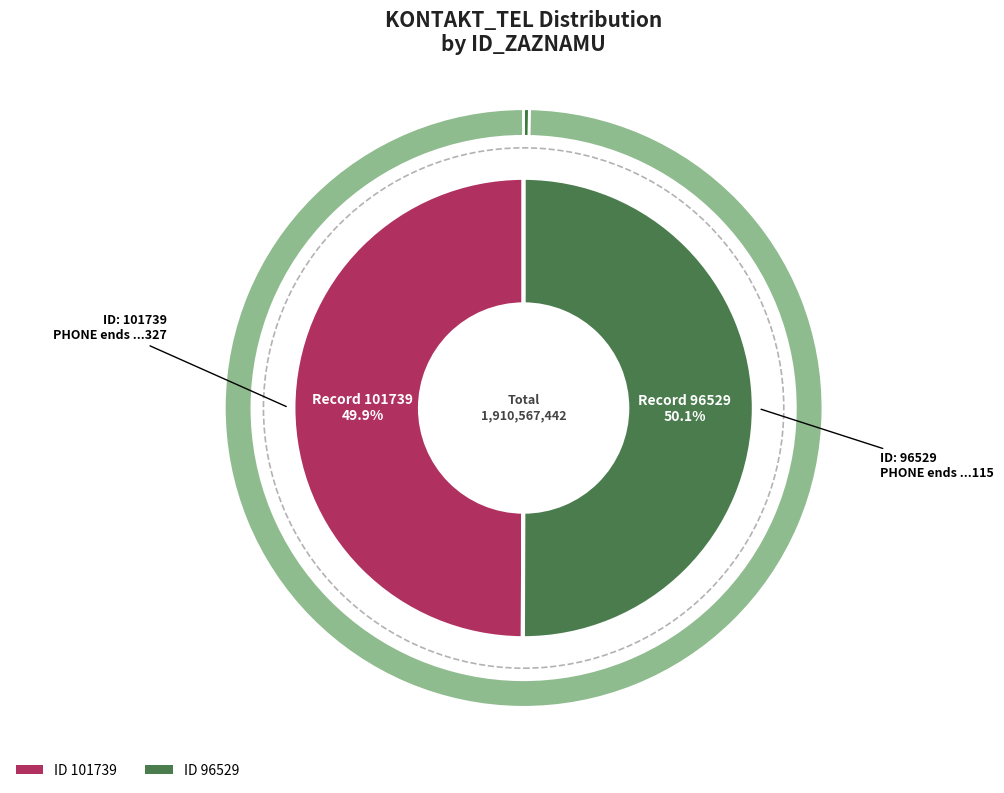

How many slices are in this pie chart?

2